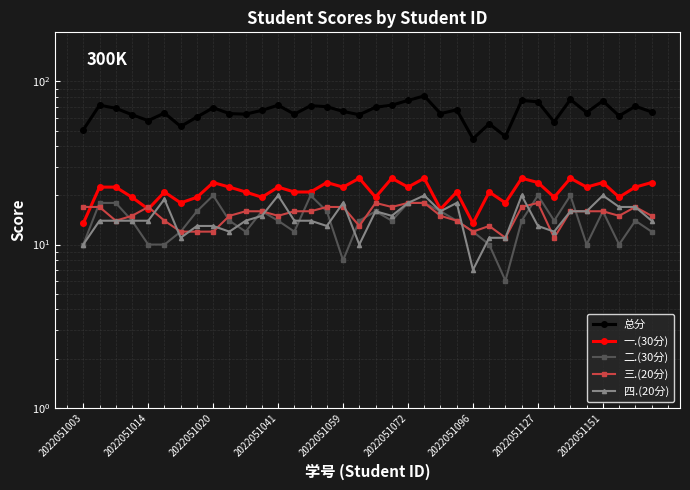

What is the maximum value for 总分?

81.5